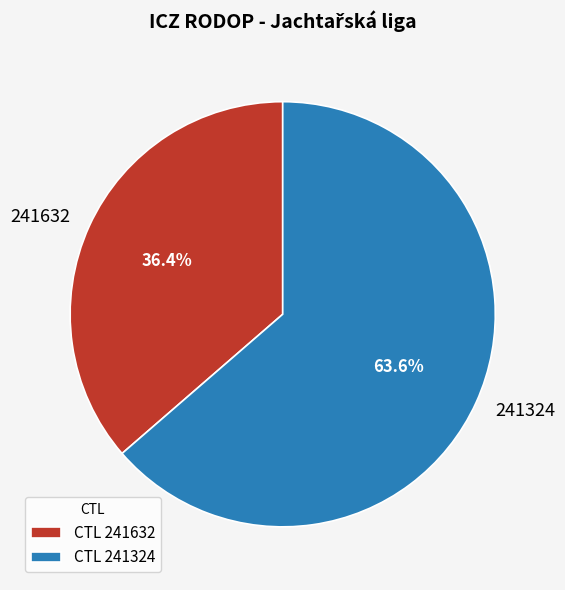

What is the smallest slice in the pie chart?

241632